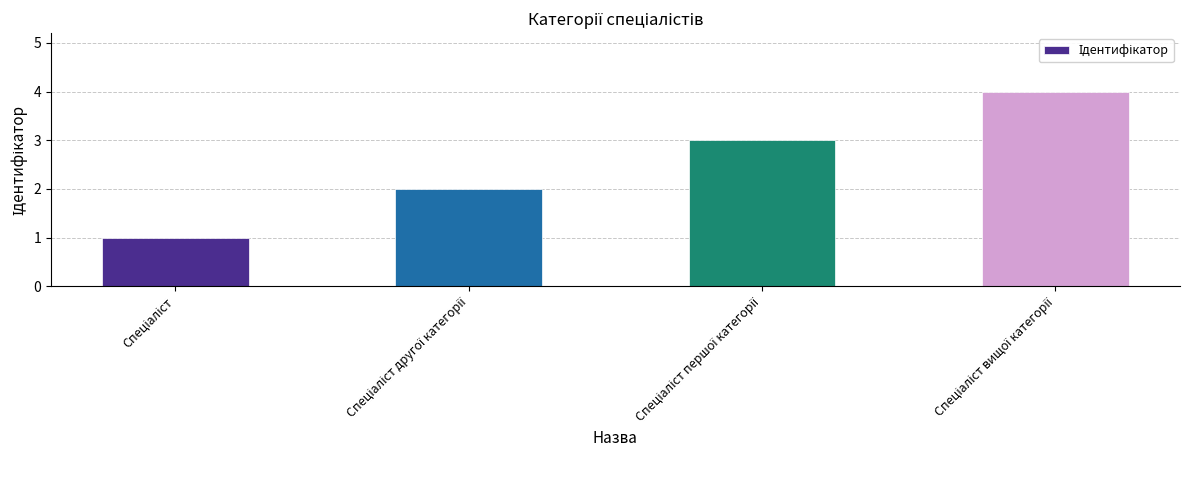

What is the sum of all values?

10